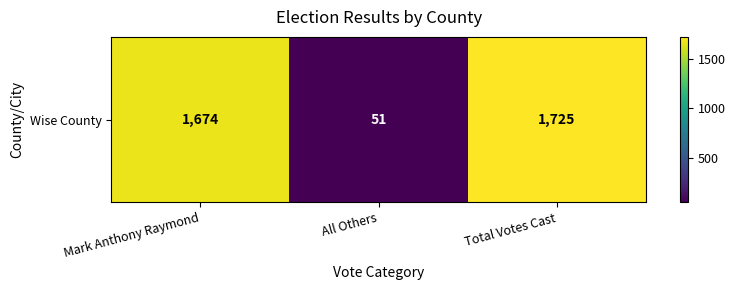

What is the difference between the maximum and minimum values?

1674